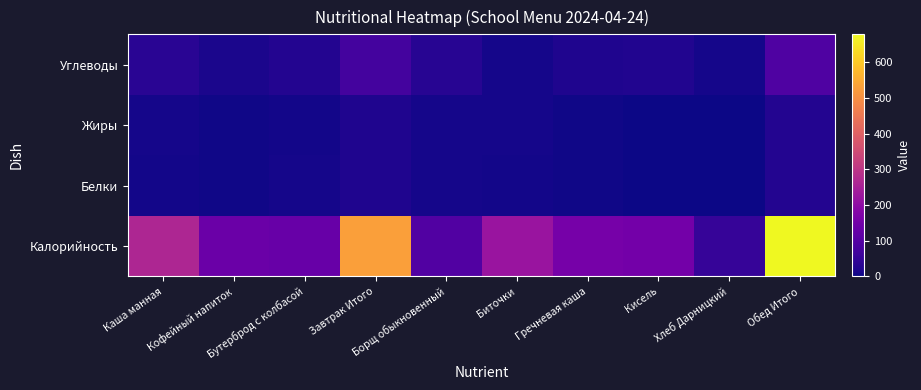

Which category has the lowest value across all series?

Кисель